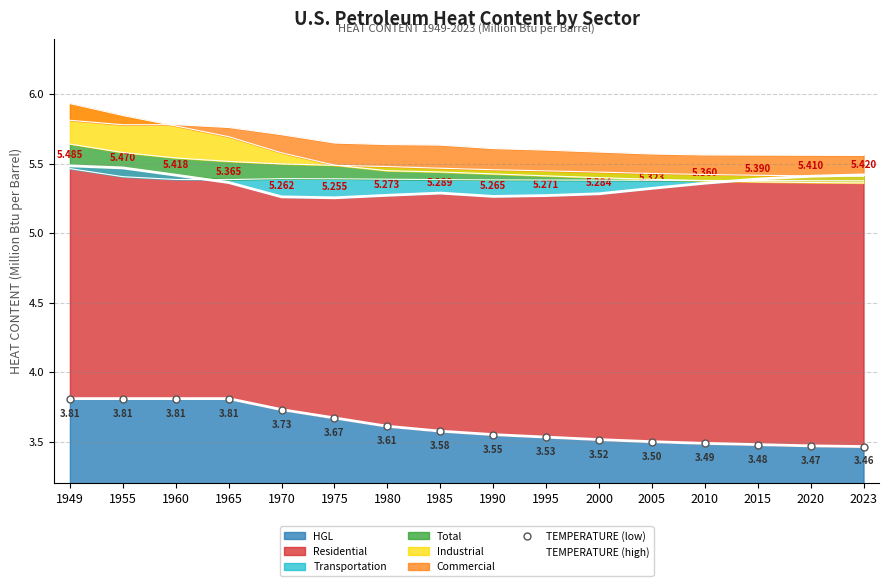

What is the value of the TEMPERATURE (low) point at the 10th from the left?

3.5